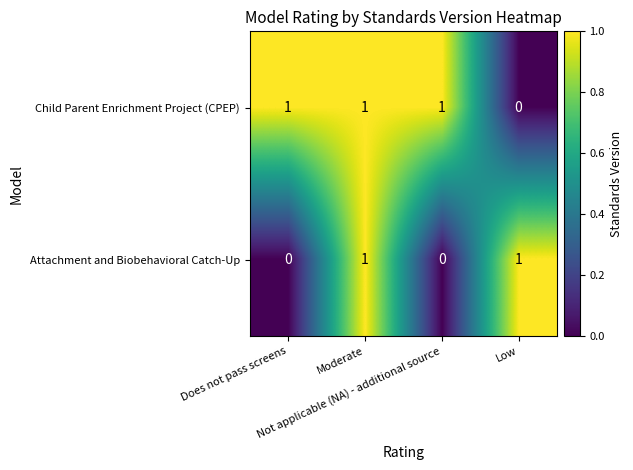

List the series in order of their overall mean, highest first.

Child Parent Enrichment Project (CPEP), Attachment and Biobehavioral Catch-Up